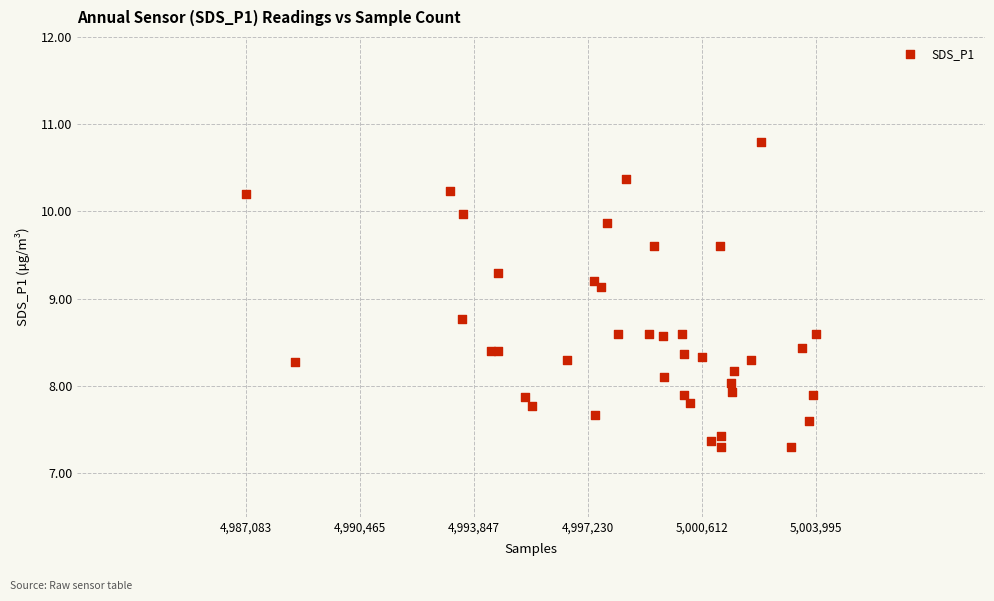

What Y value in the scatter plot is closest to 9?

9.1